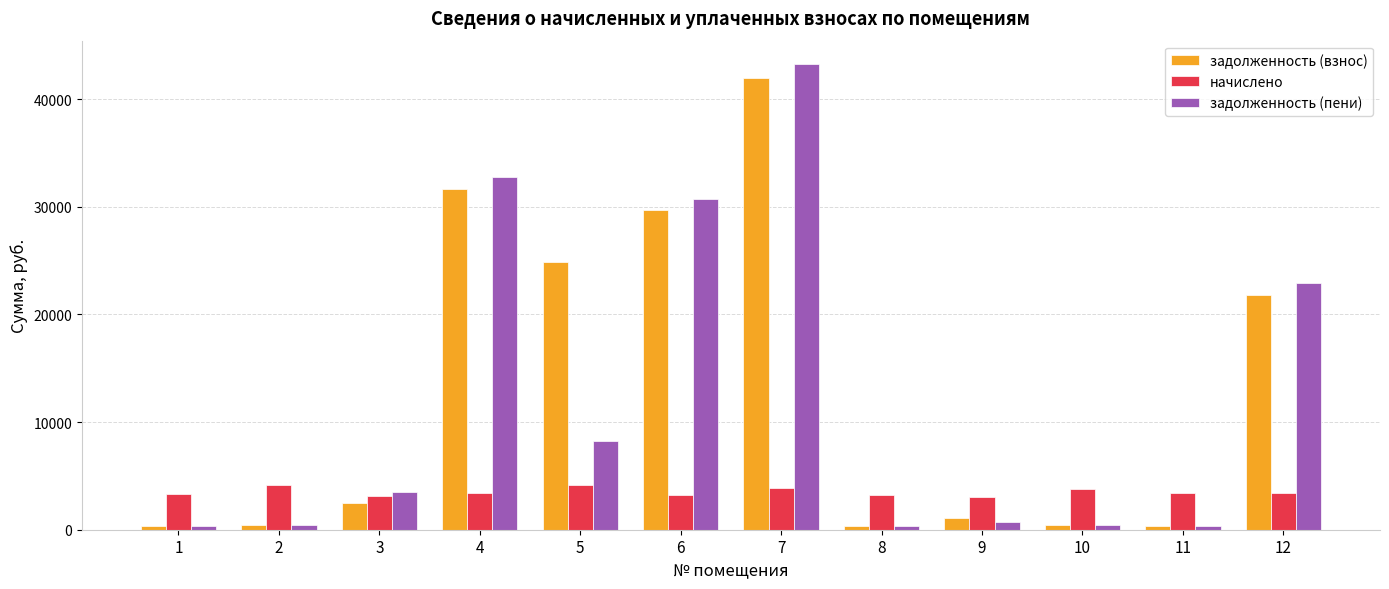

How many bars are there in total?

36